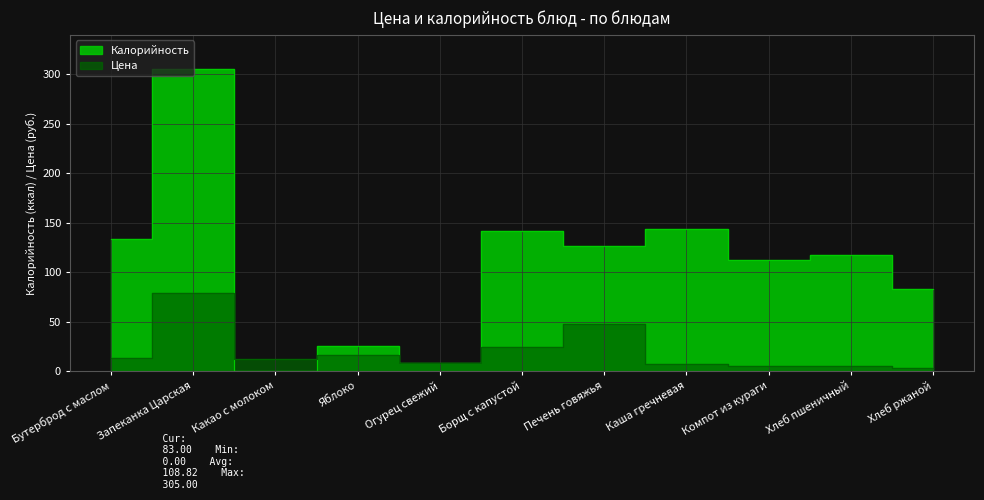

Rank the series by their maximum value, from highest to lowest.

Калорийность, Цена